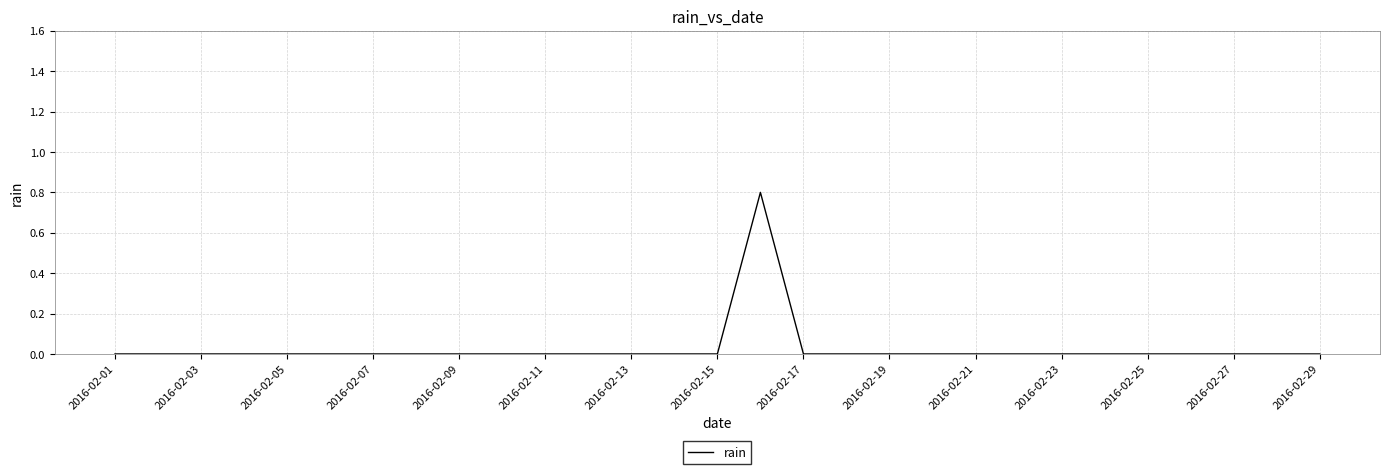

What is the difference between the maximum and minimum values?

0.8